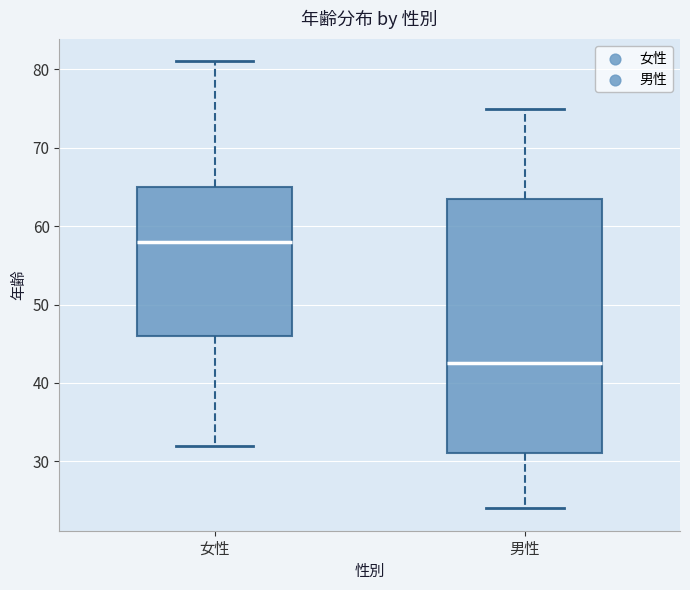

Which box's median line is the highest?

女性